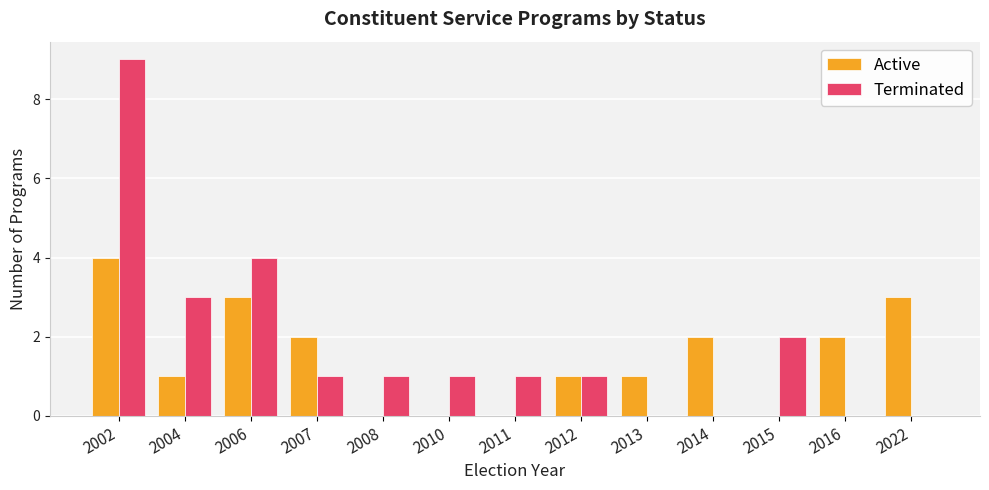

What is the difference between the Terminated values at 2008 and 2015?

1